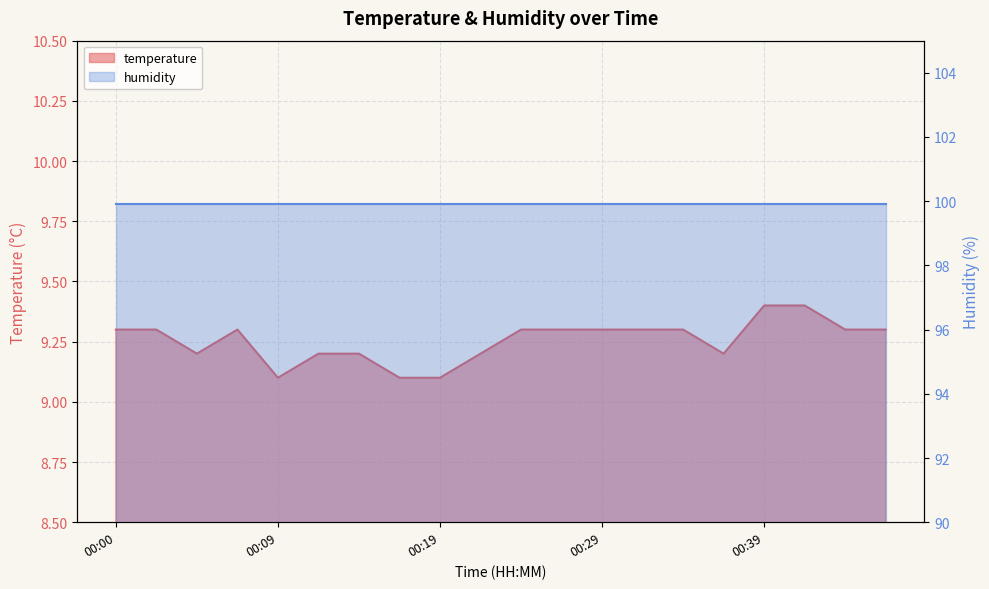

Is it true that the value at 00:07 is 14.8?

False